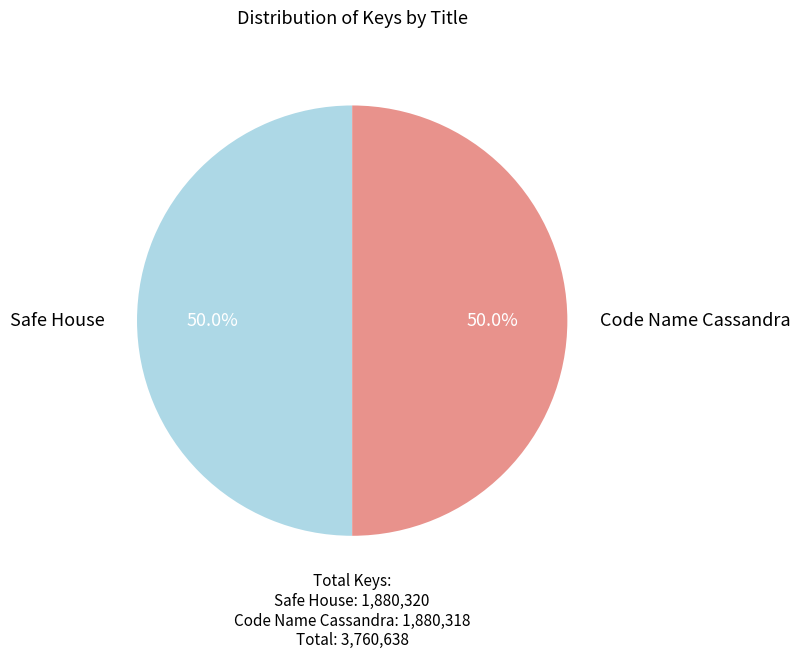

Is it true that Safe House is 50% of the pie?

True